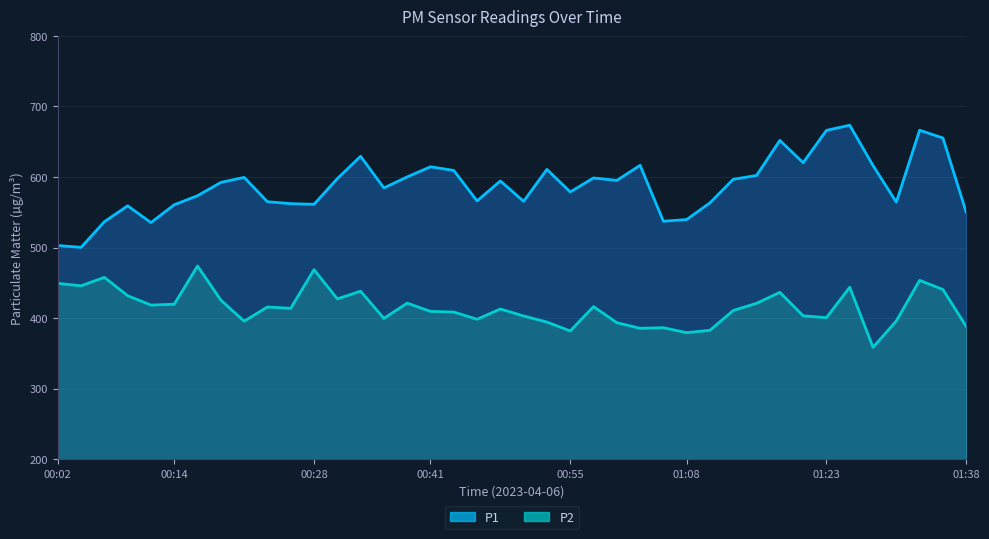

How many lines are shown in the chart?

2